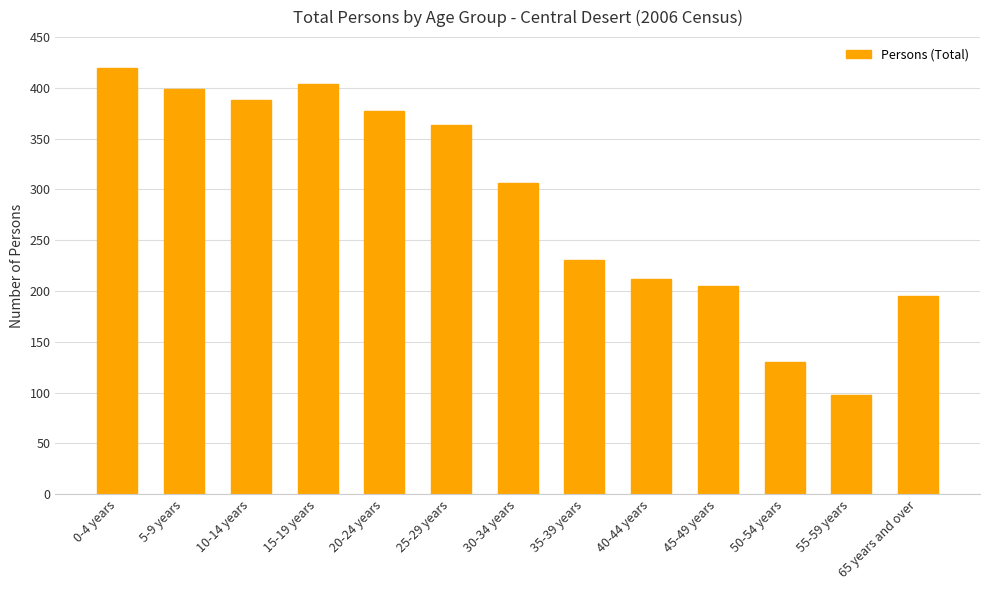

What is the difference between the values at 25-29 years and 5-9 years?

36